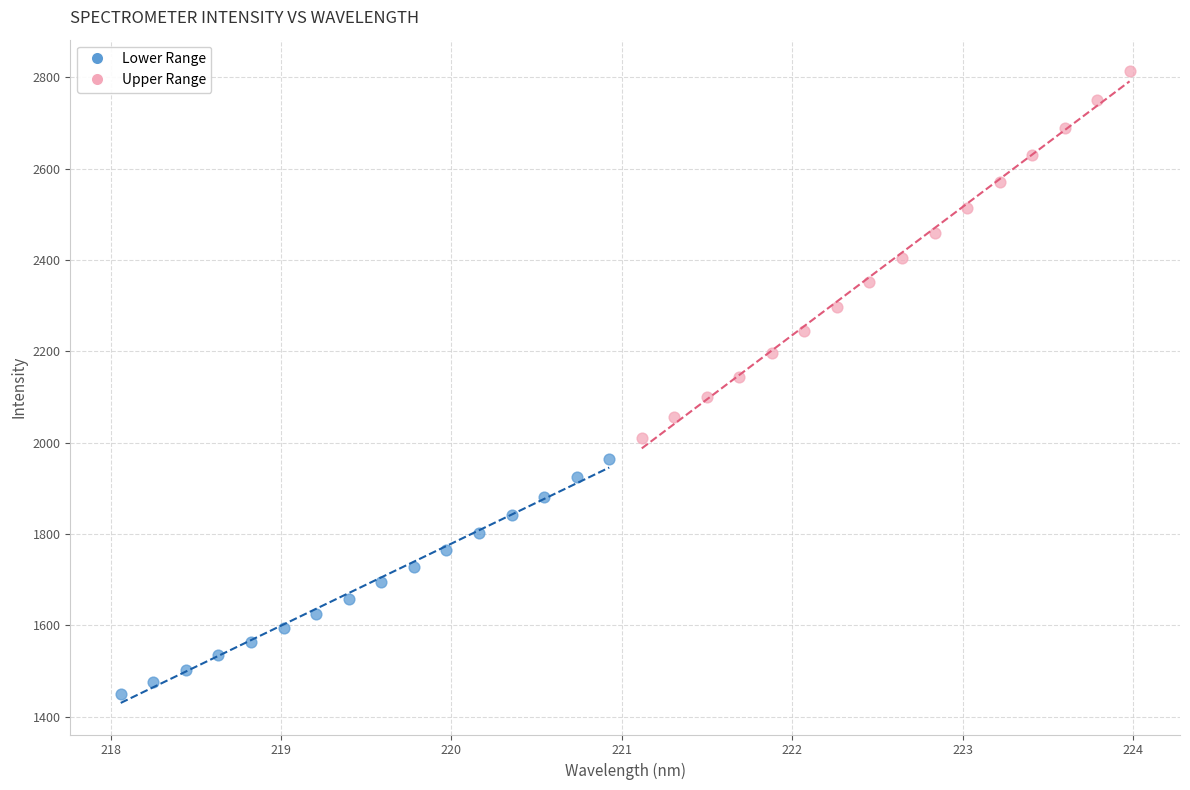

Which series reaches the maximum Y coordinate?

Upper Range